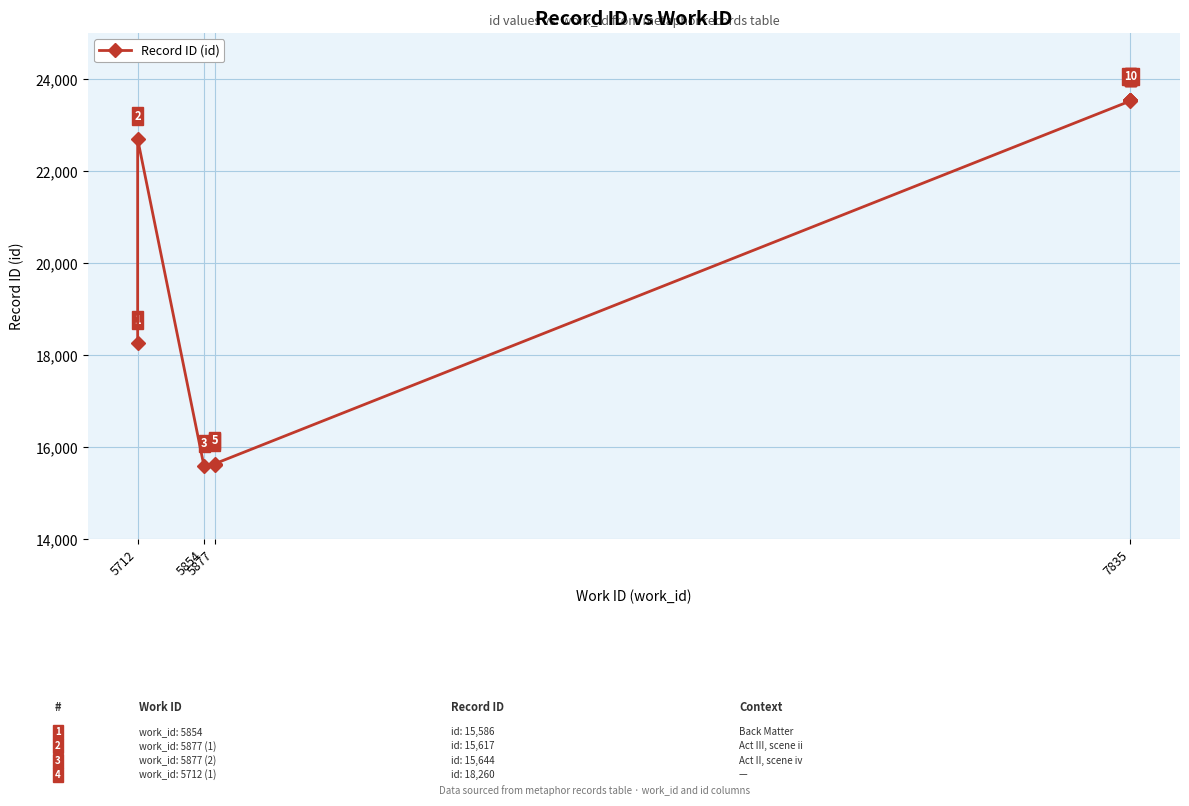

True or false: the data has more than 1 interior local peaks.

False